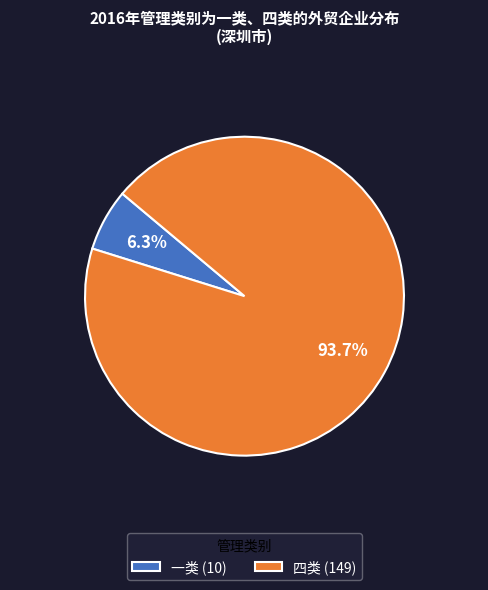

To the nearest percent, what percentage of the pie is 四类?

94%